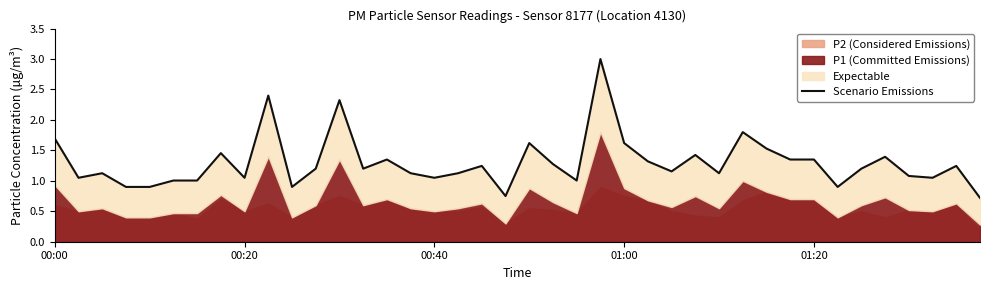

What is the maximum value shown in the chart?

3.0